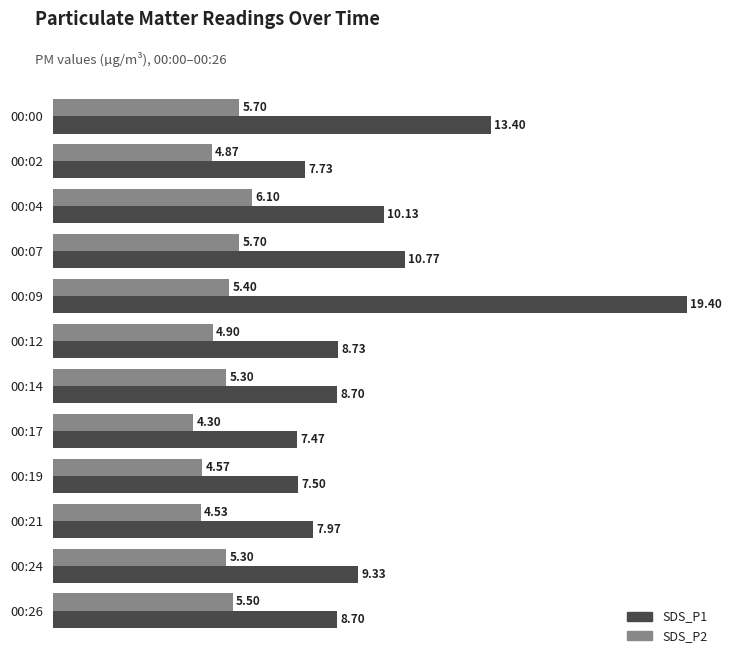

How many categories are shown in the chart?

12